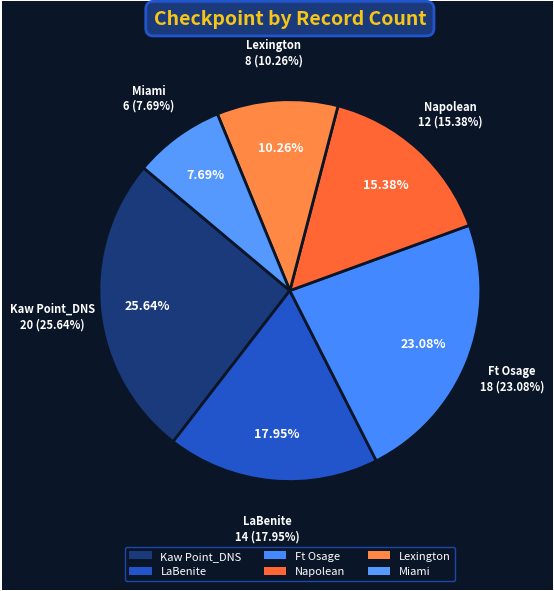

What is the change in value from Kaw Point_DNS to LaBenite?

-6